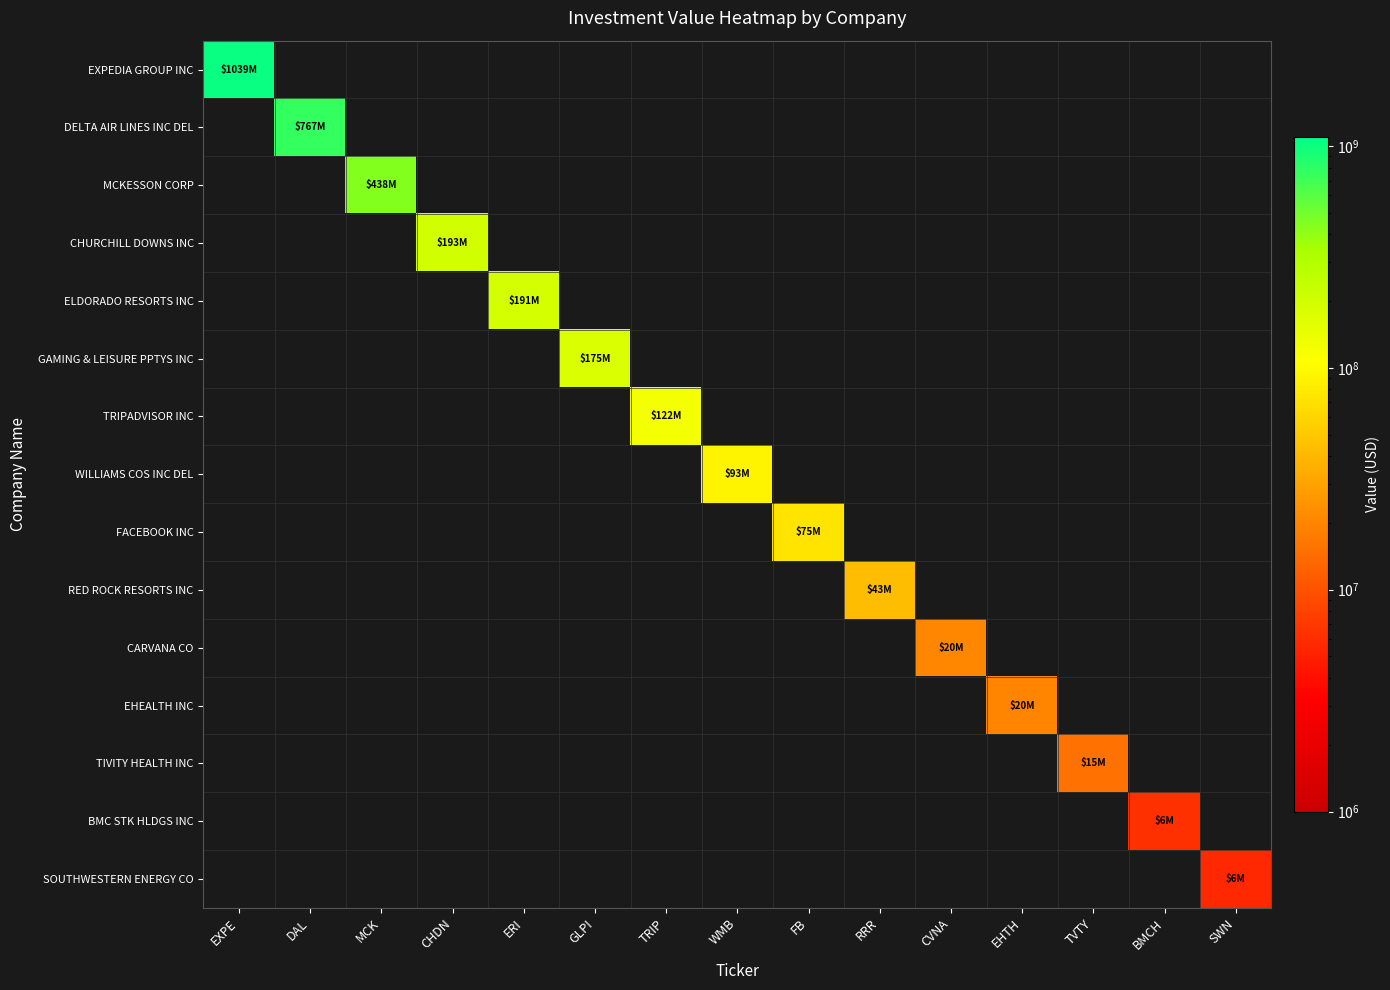

How many distinct data groups are displayed?

15